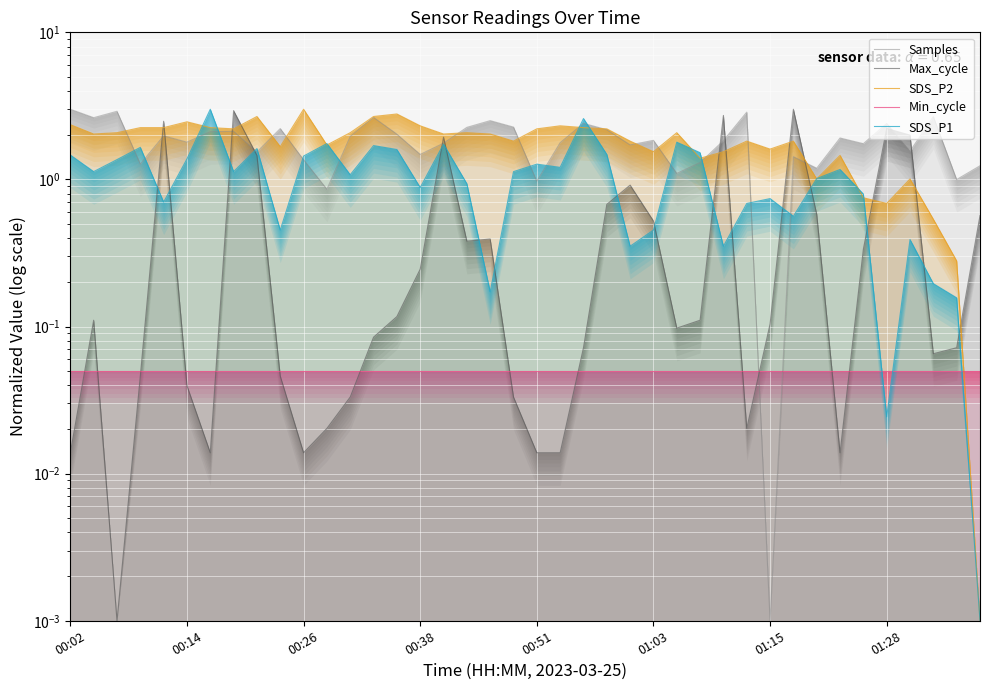

Between 30 and 23, which is larger?

23